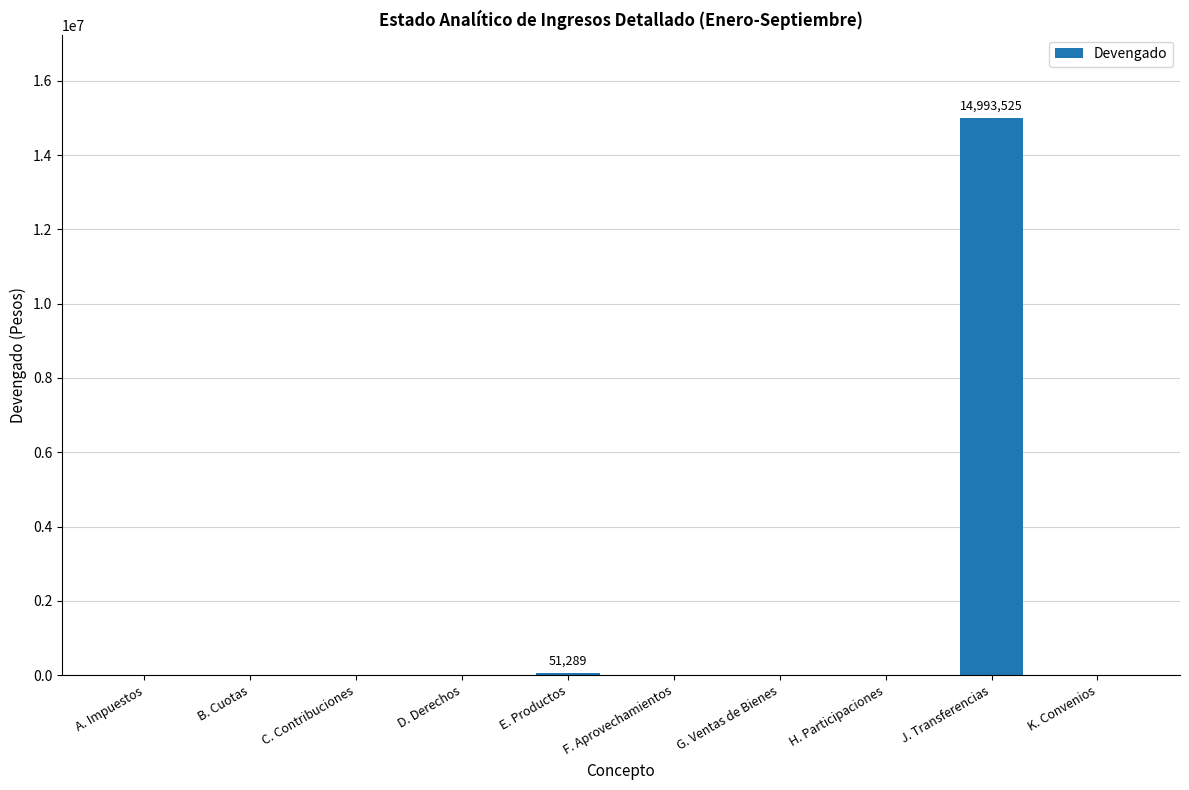

At which category does the chart reach its peak across all series?

J. Transferencias